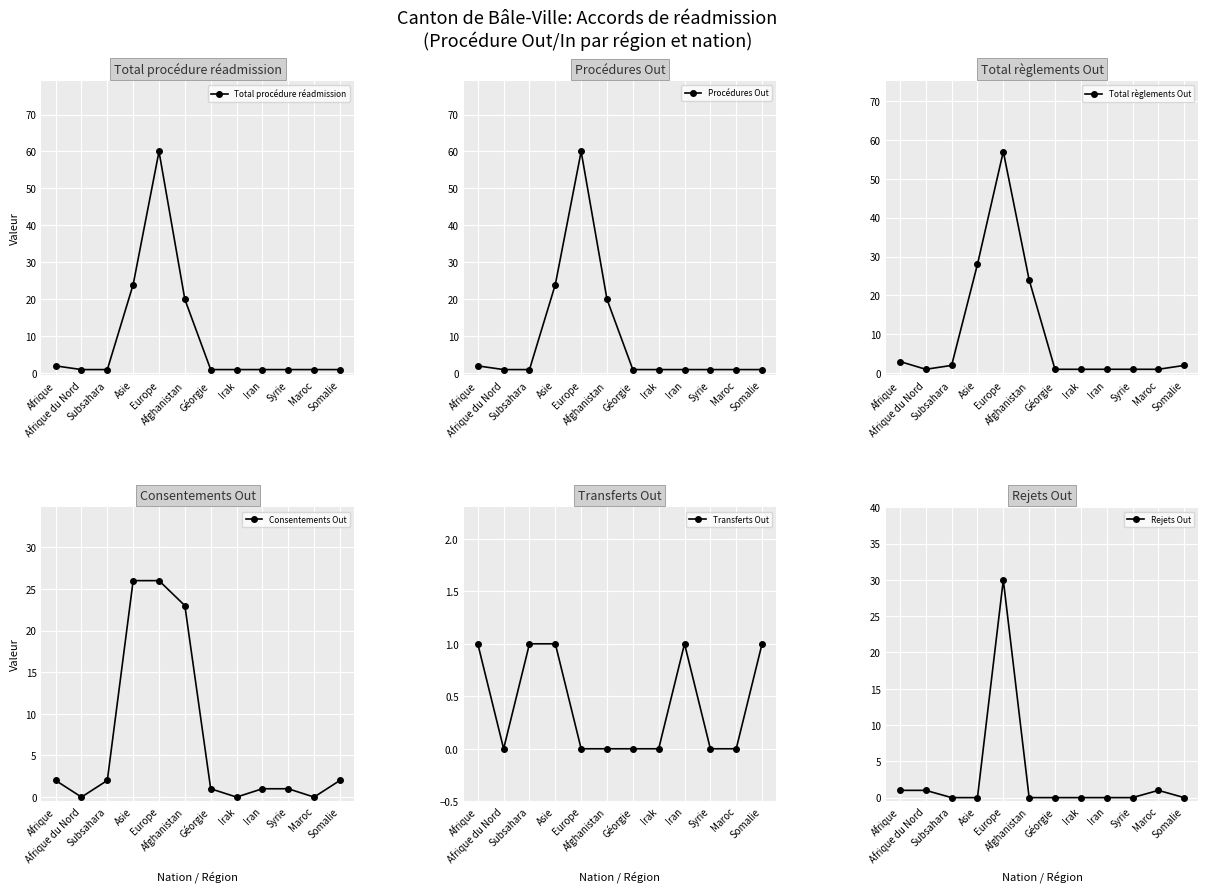

The value of Consentements Out at Géorgie is 2. True or false?

False